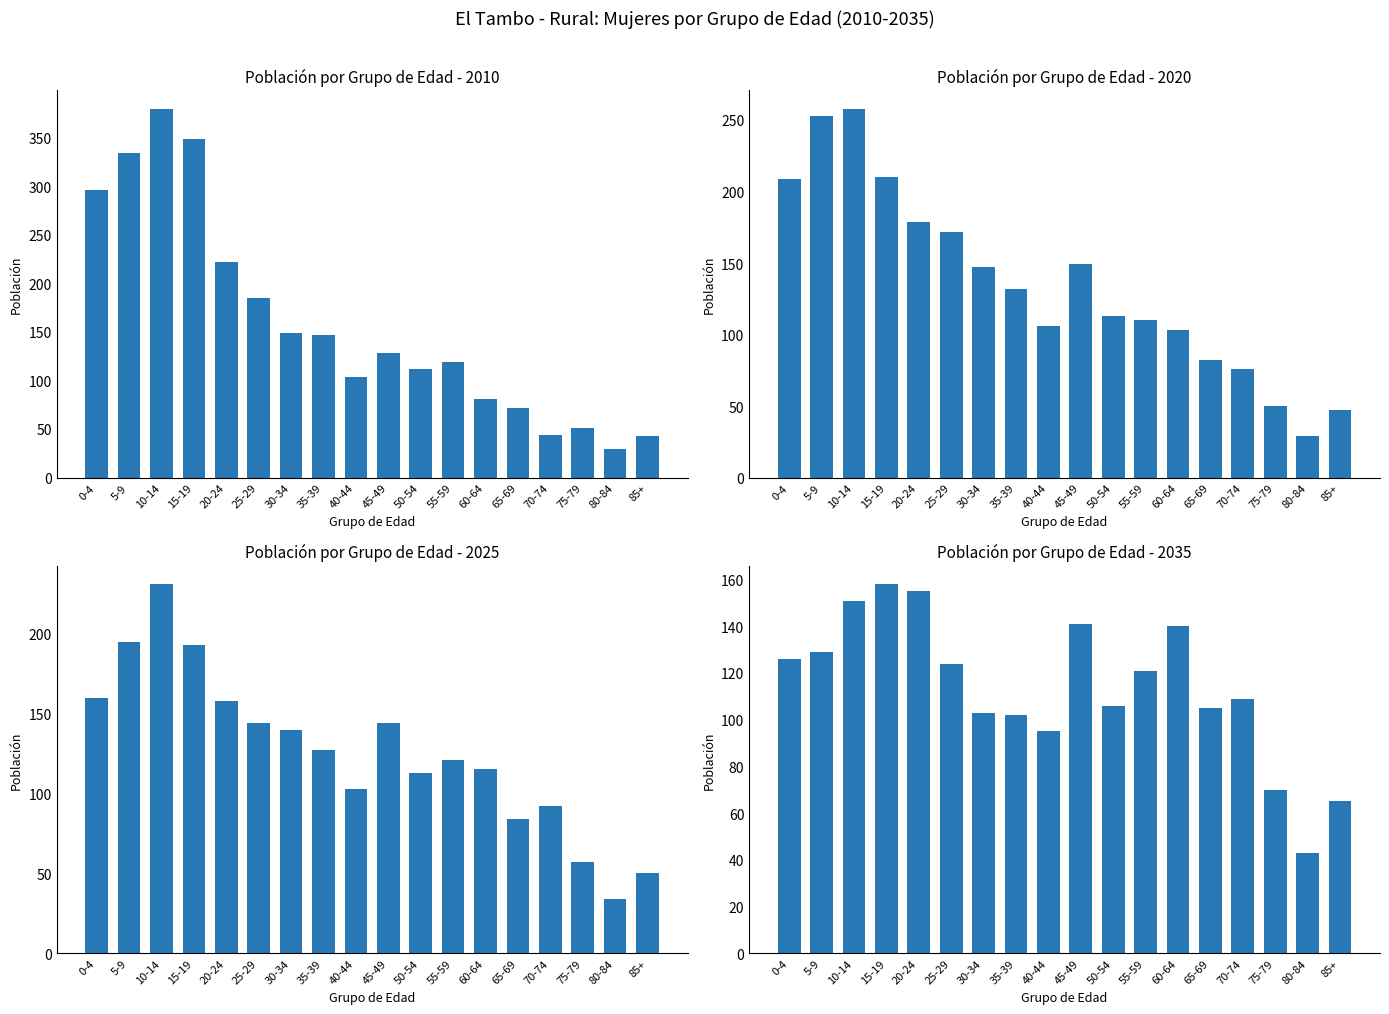

Which series has the largest total across all categories?

2010